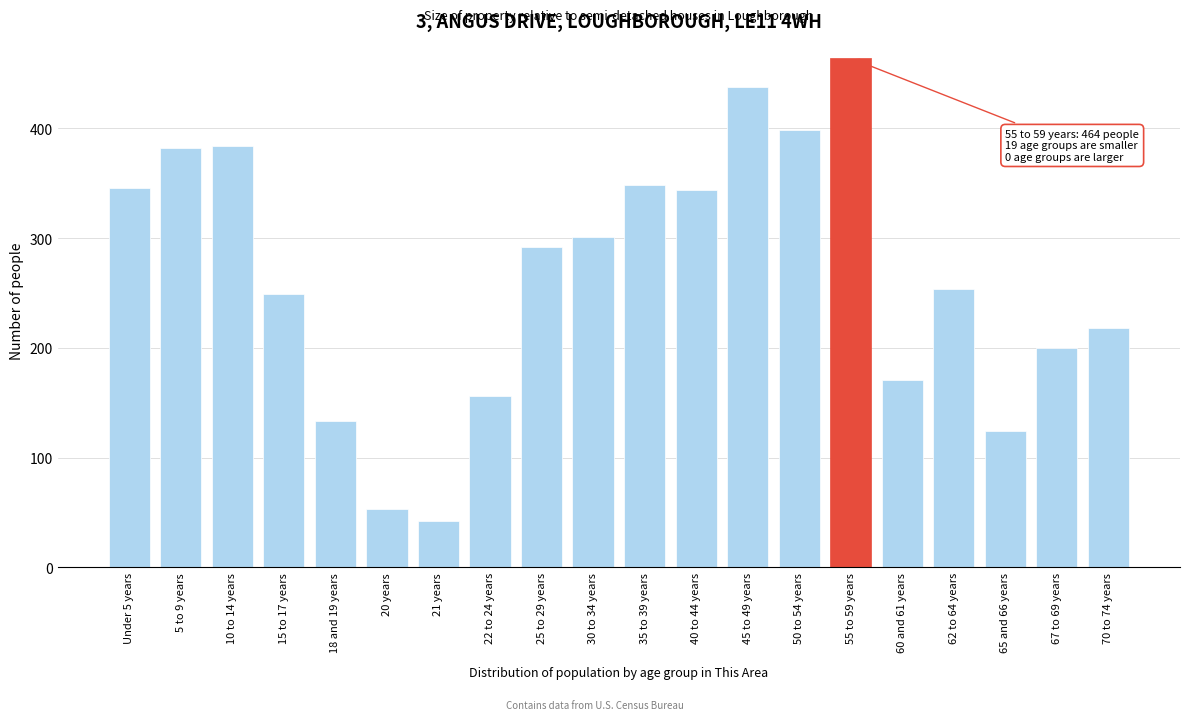

Reading left to right, transcribe all the data shown in this chart.

Under 5 years=346	5 to 9 years=382	10 to 14 years=384	15 to 17 years=249	18 and 19 years=133	20 years=53	21 years=42	22 to 24 years=156	25 to 29 years=292	30 to 34 years=301	35 to 39 years=348	40 to 44 years=344	45 to 49 years=438	50 to 54 years=399	55 to 59 years=464	60 and 61 years=171	62 to 64 years=254	65 and 66 years=124	67 to 69 years=200	70 to 74 years=218